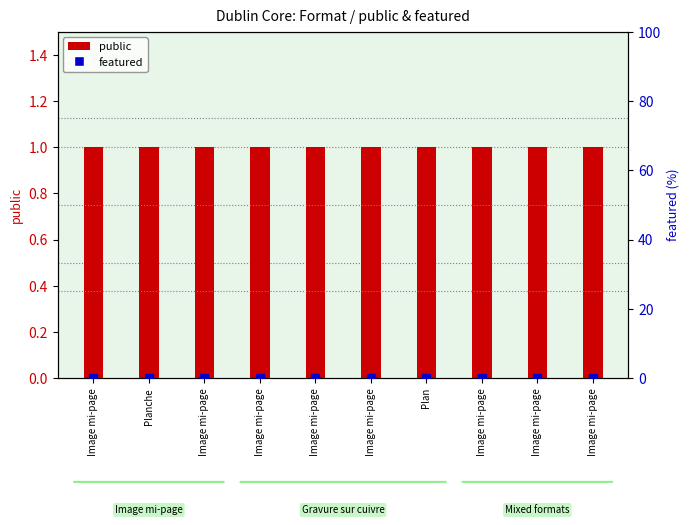

Rank the series by their maximum value, from lowest to highest.

featured, public